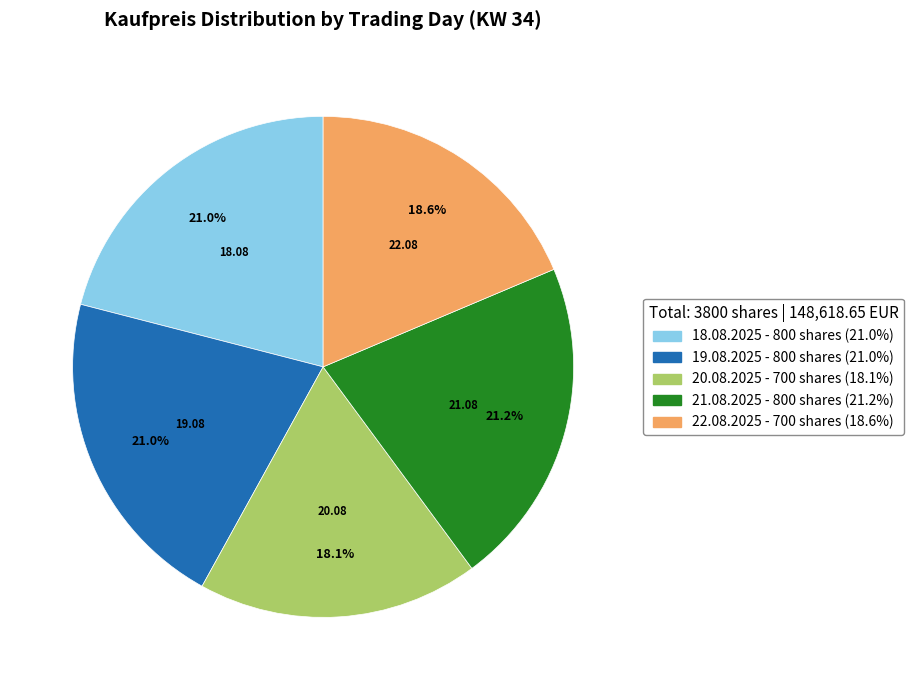

Approximately how many times larger is the value at 22.08.2025 compared to 18.08.2025?

0.9